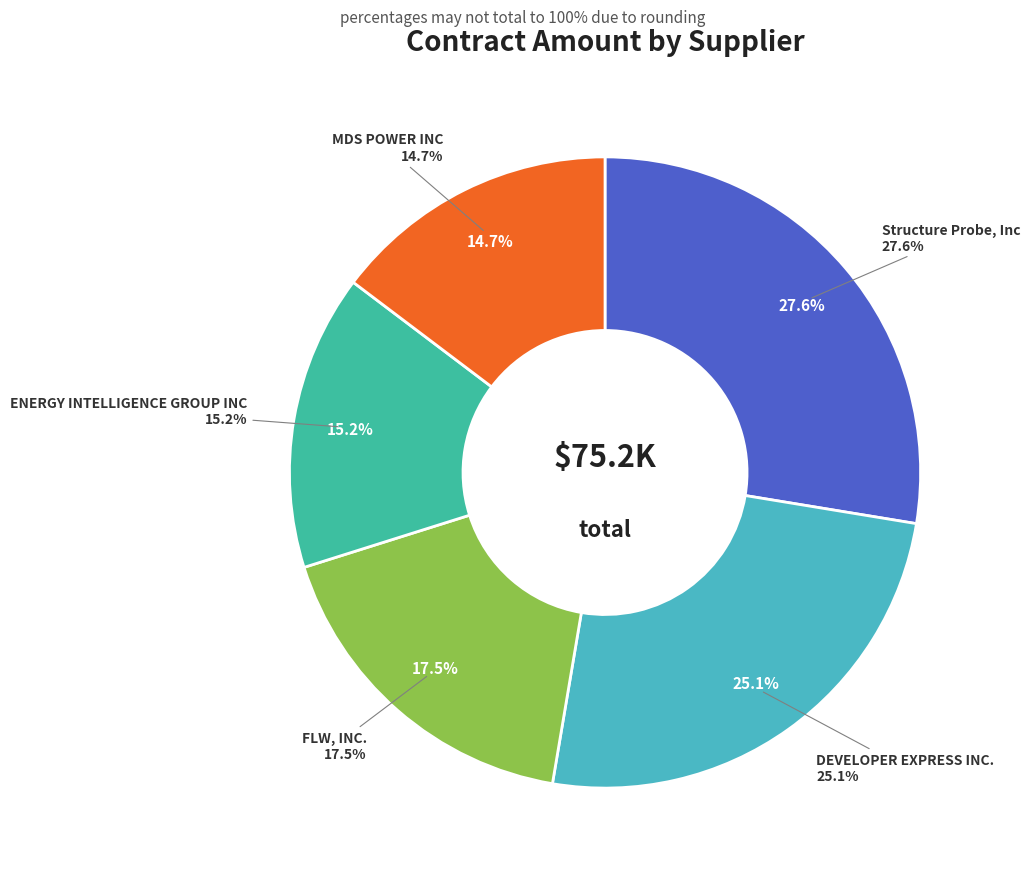

What is the ratio of the value at Structure Probe, Inc to the value at DEVELOPER EXPRESS INC.?

1.1